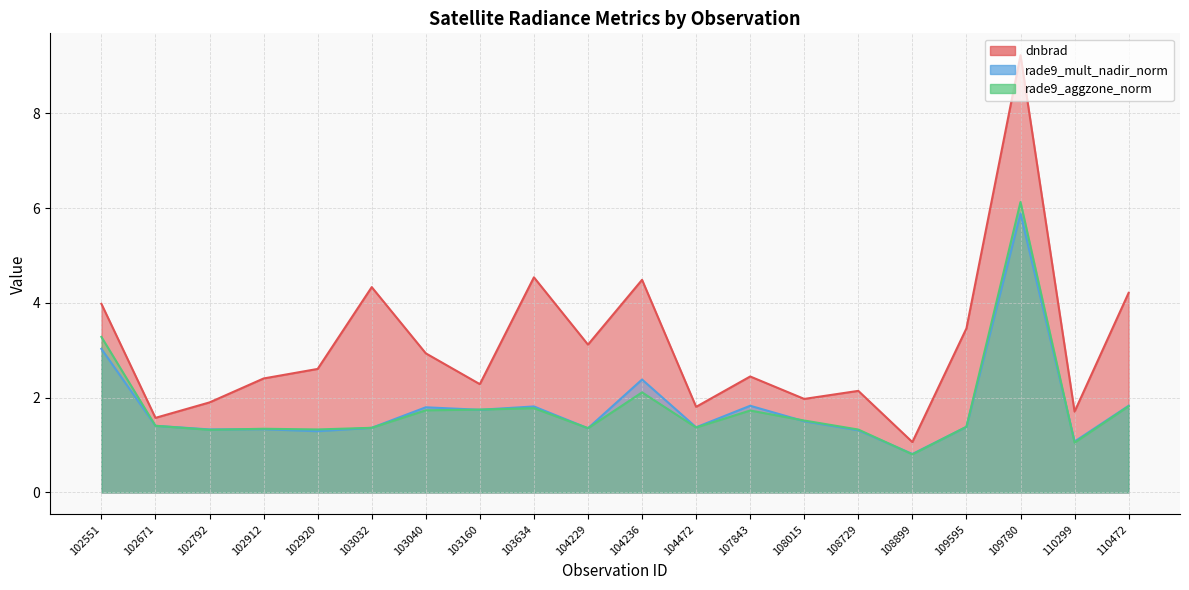

What is the difference between the maximum and minimum values in the rade9_mult_nadir_norm series?

5.1